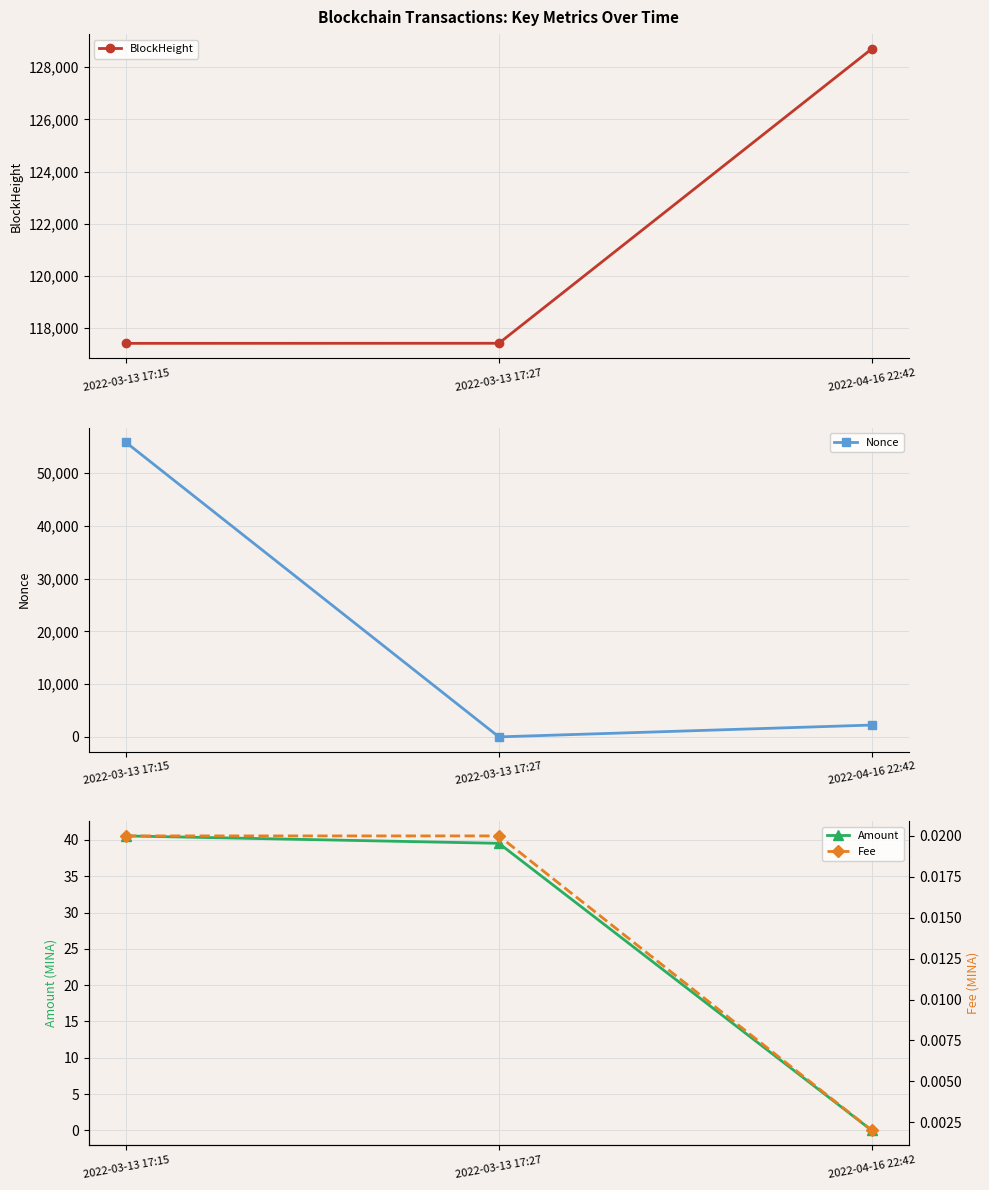

Does the chart display data point markers on the line(s)?

Yes